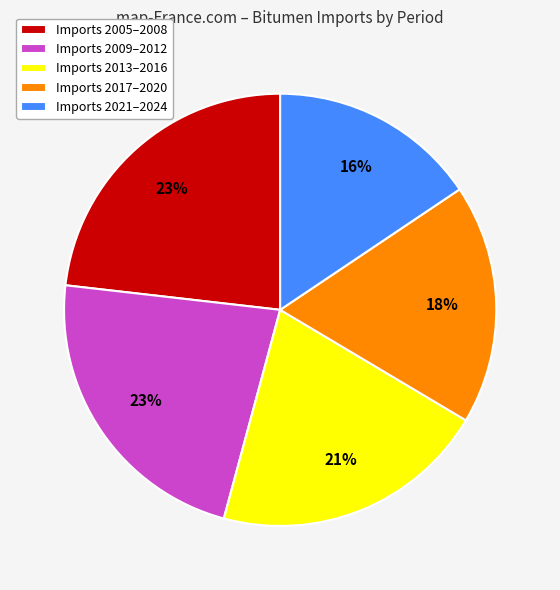

Combined, do Imports 2013–2016 and Imports 2005–2008 account for over 50%?

No